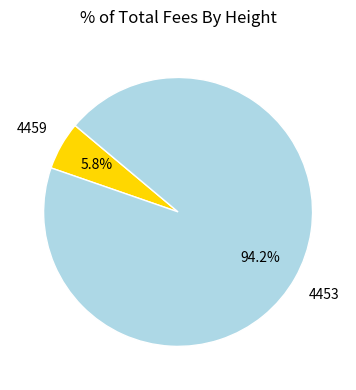

Is there any slice that represents more than half of the pie?

Yes